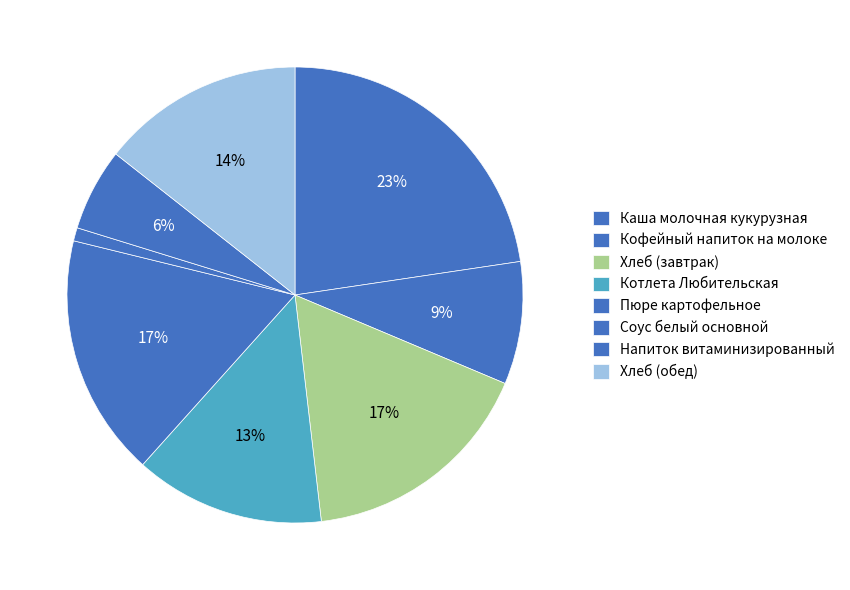

Which category has the smallest portion of the pie?

Соус белый основной